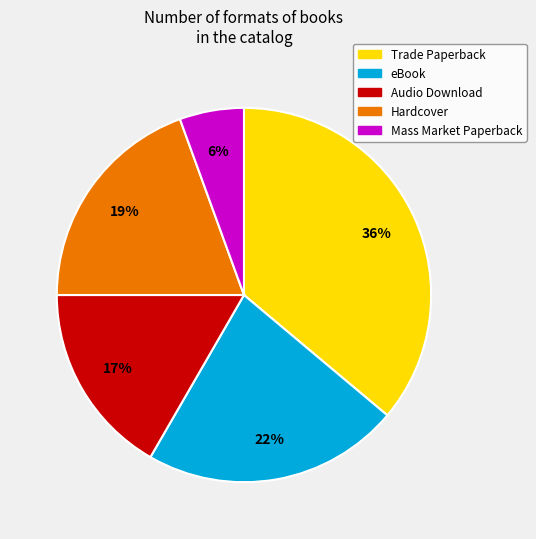

Is the sum of Audio Download and Hardcover greater than half?

No